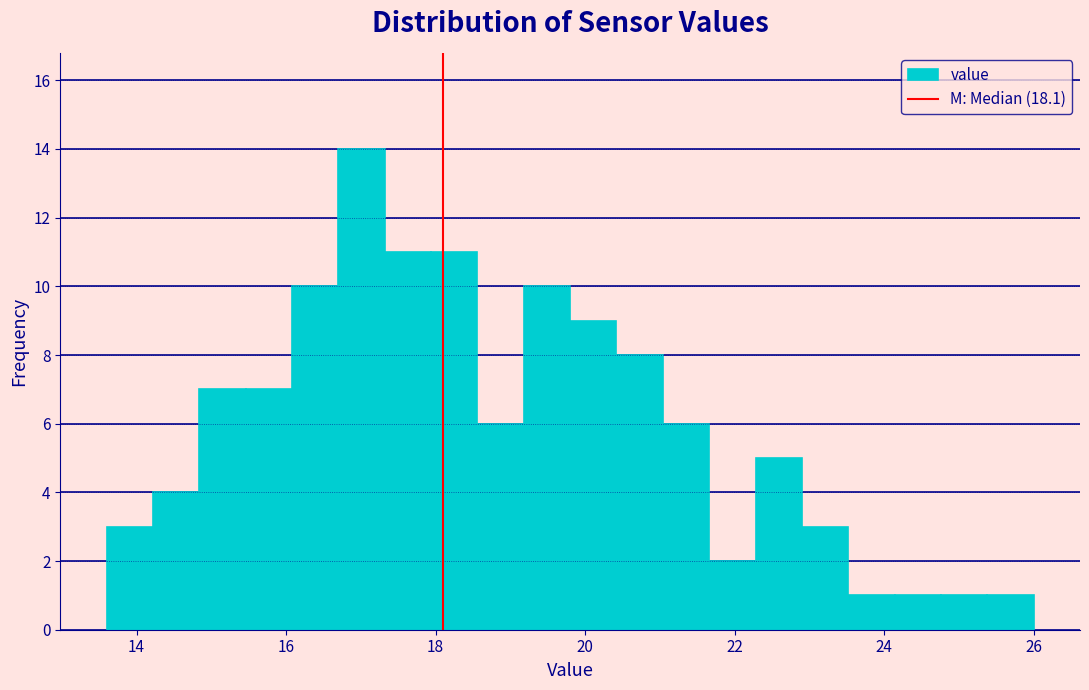

Read against the x-axis, roughly where is the centre of the tallest bar?

17.0